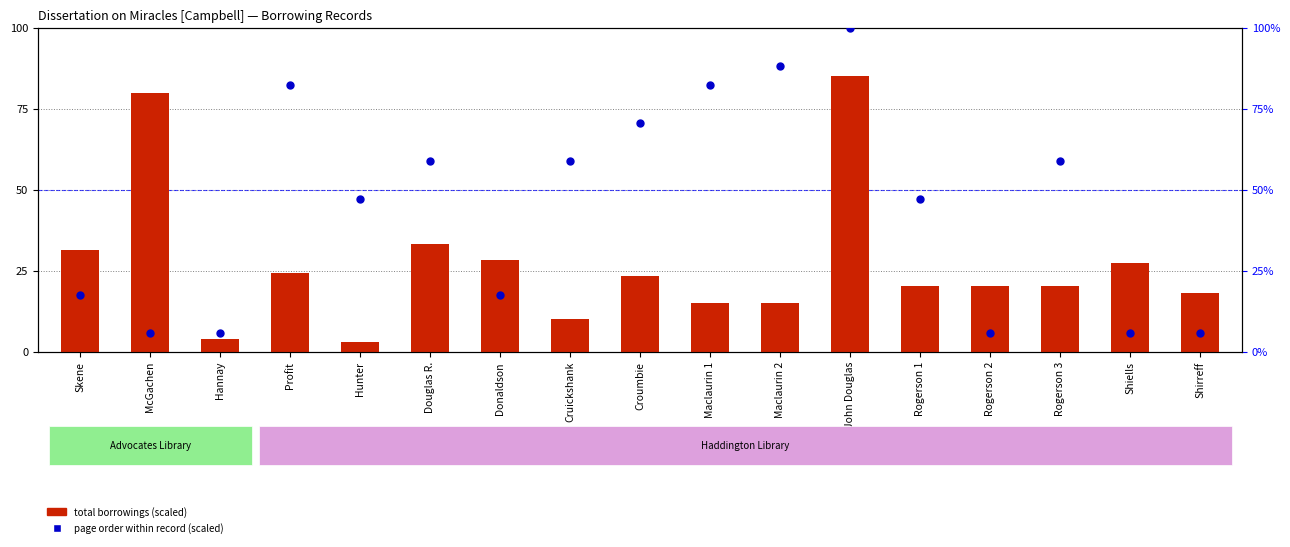

Is the value of page order (scaled) at Douglas R. greater than the value of total borrowings (scaled) at Maclaurin 1?

Yes